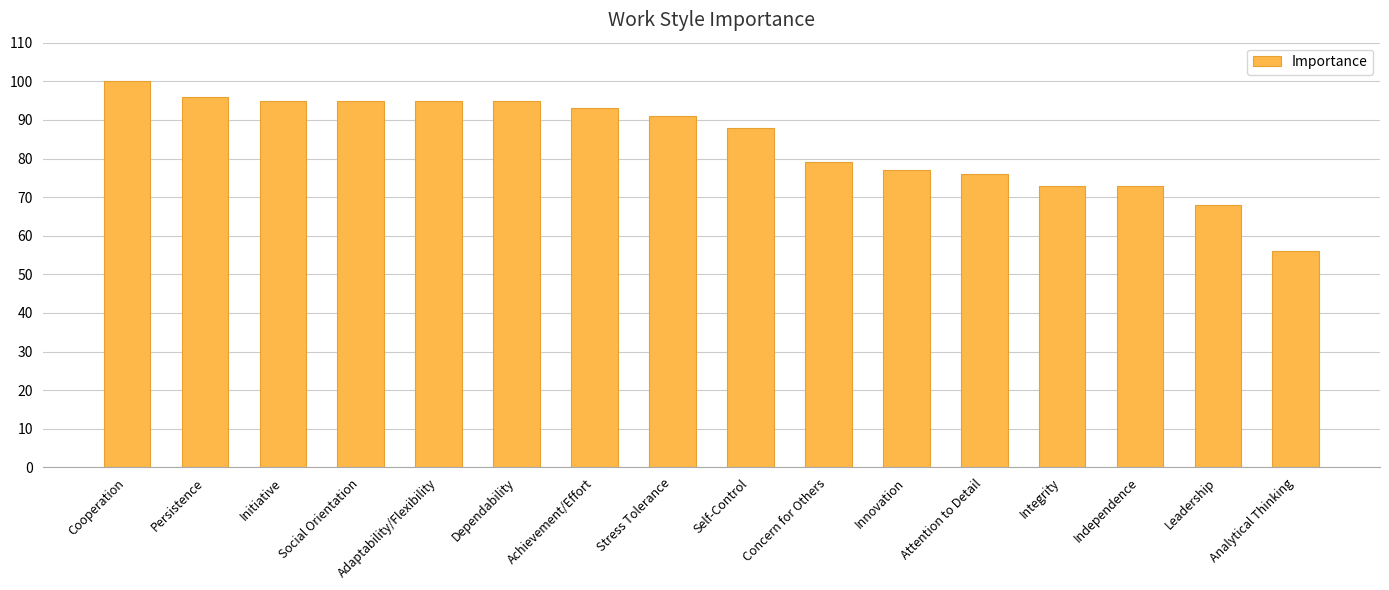

Reading right to left, list all the values displayed in this chart.

Analytical Thinking=56	Leadership=68	Independence=73	Integrity=73	Attention to Detail=76	Innovation=77	Concern for Others=79	Self-Control=88	Stress Tolerance=91	Achievement/Effort=93	Dependability=95	Adaptability/Flexibility=95	Social Orientation=95	Initiative=95	Persistence=96	Cooperation=100